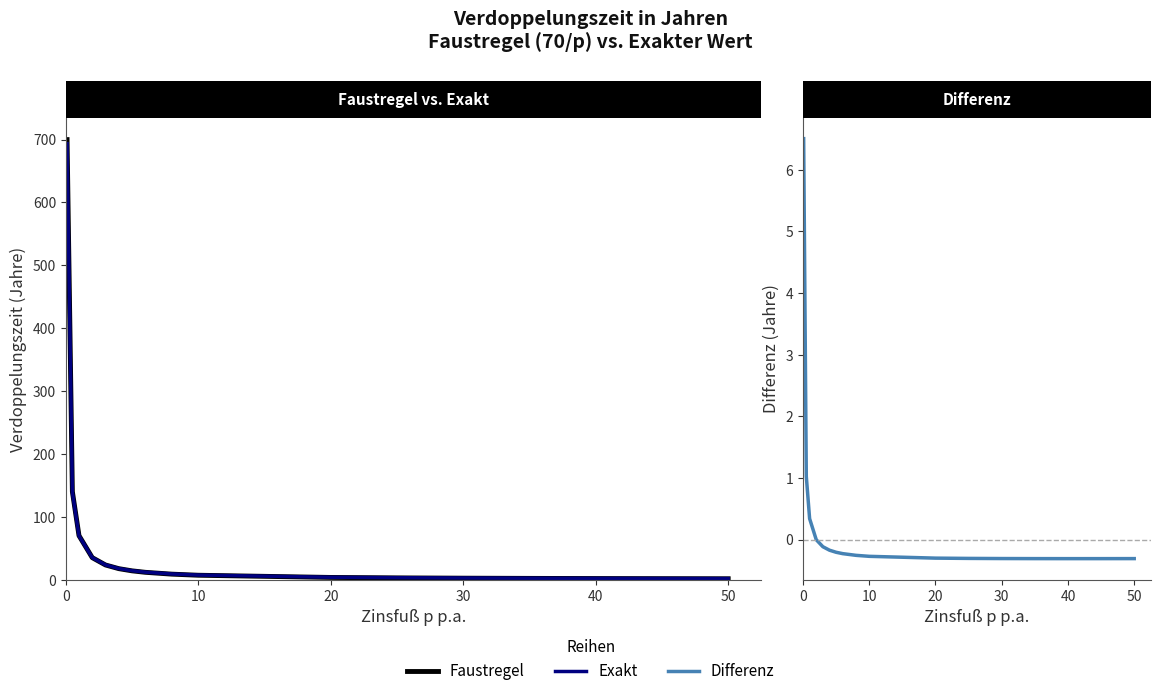

What is the difference between the Differenz values at 8 and 0?

6.8